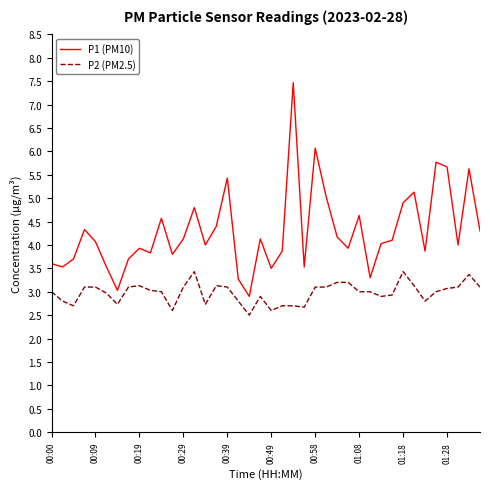

List the series in order of their peak value, lowest first.

P2 (PM2.5), P1 (PM10)